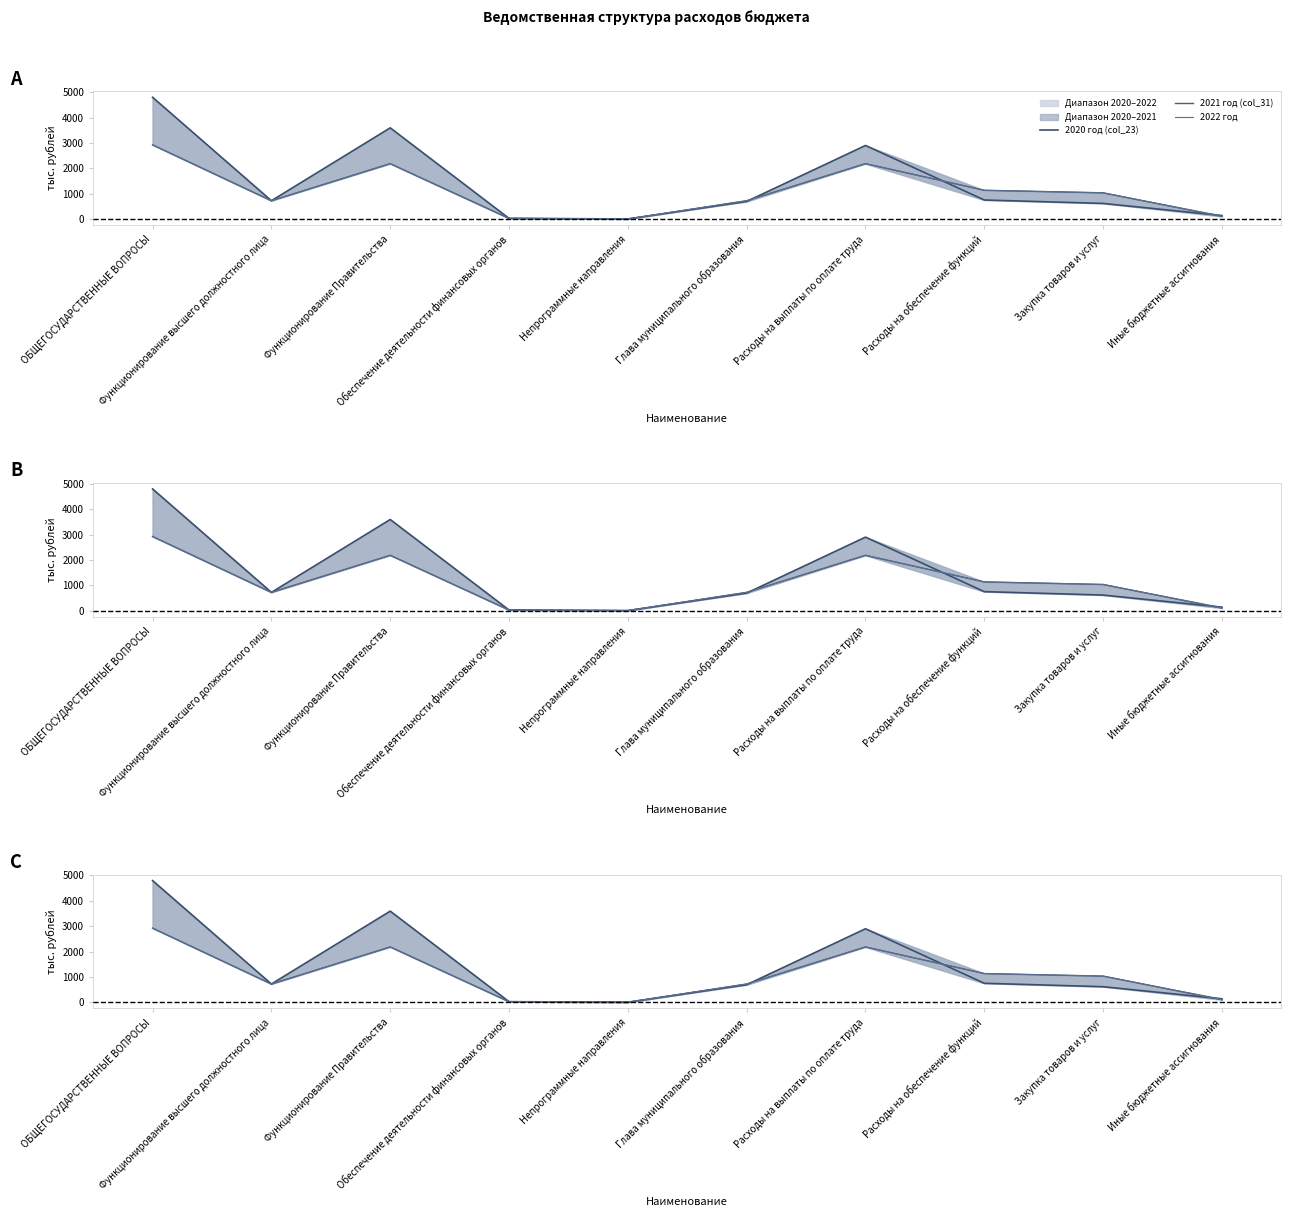

How many data points does each series have?

10